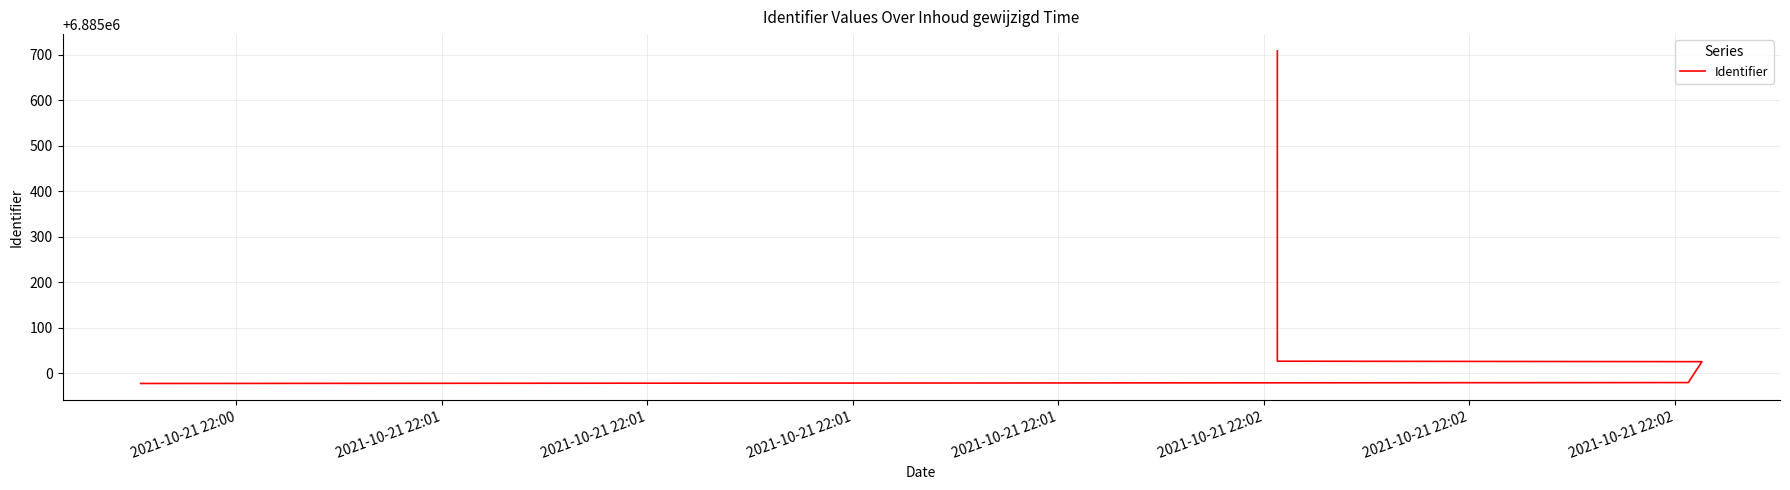

At which label does the data first exceed 6885701?

2021-10-21 22:02